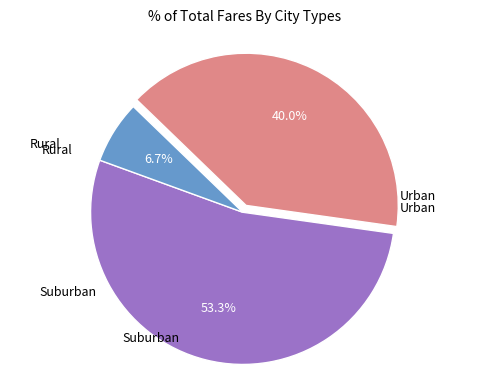

Is there any slice that represents more than half of the pie?

Yes